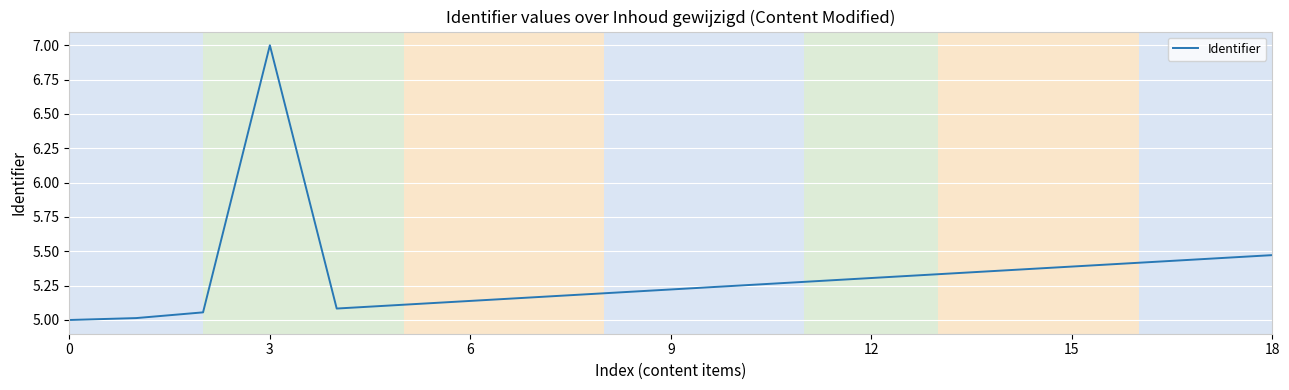

What is the greatest value displayed?

7.0